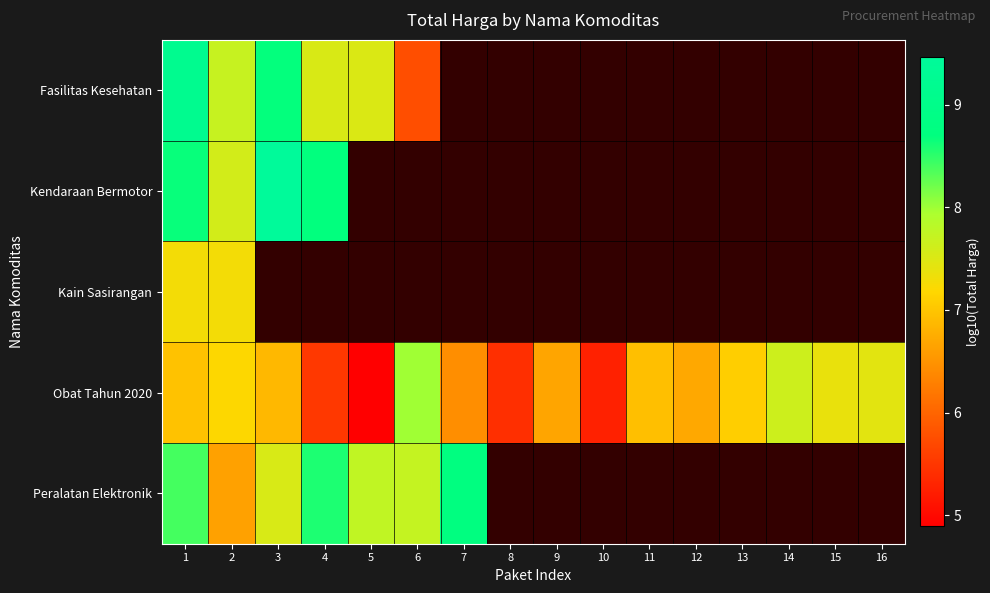

The value of Obat Tahun 2020 at 1 is 3.2. True or false?

False